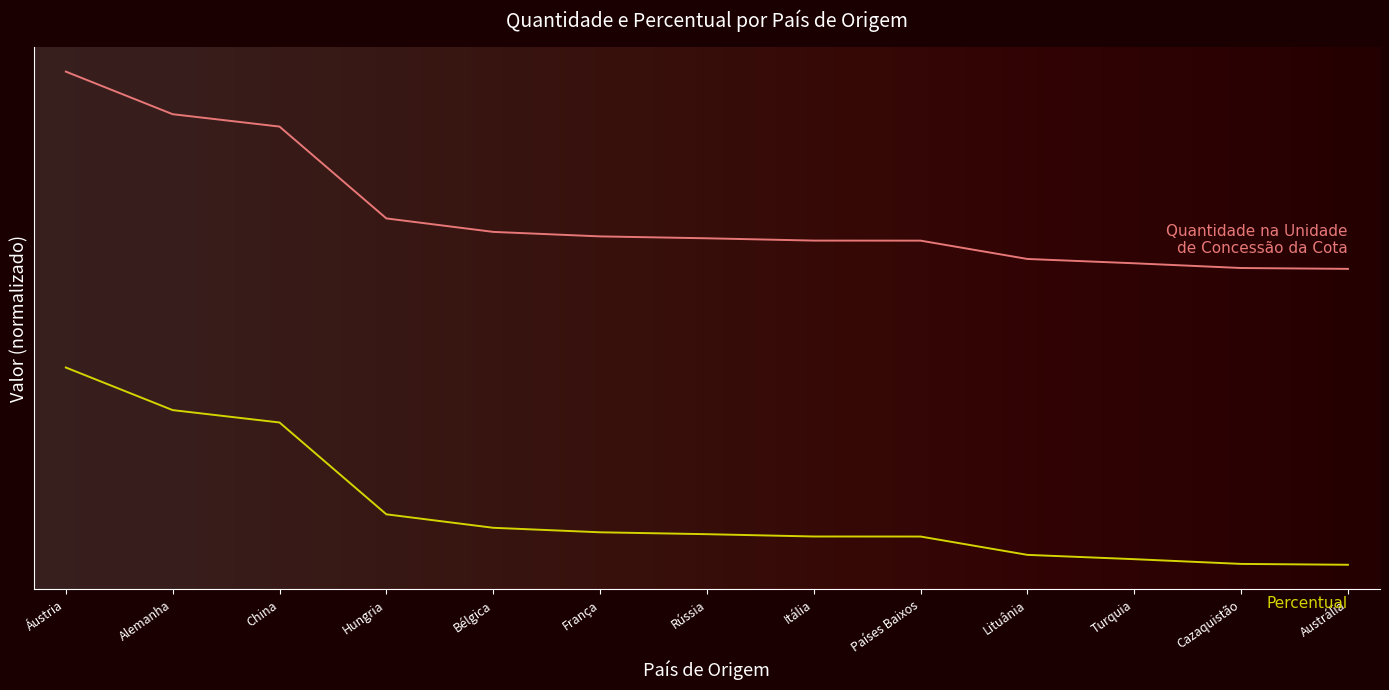

Reading left to right, what are all the values shown in this chart?

Quantidade na Unidade de Concessão da Cota: 2.5	2.3	2.2	1.8	1.7	1.7	1.7	1.6	1.6	1.6	1.5	1.5	1.5
Percentual: 1.0	0.8	0.7	0.3	0.2	0.2	0.2	0.1	0.1	0.1	0.0	0.0	0.0